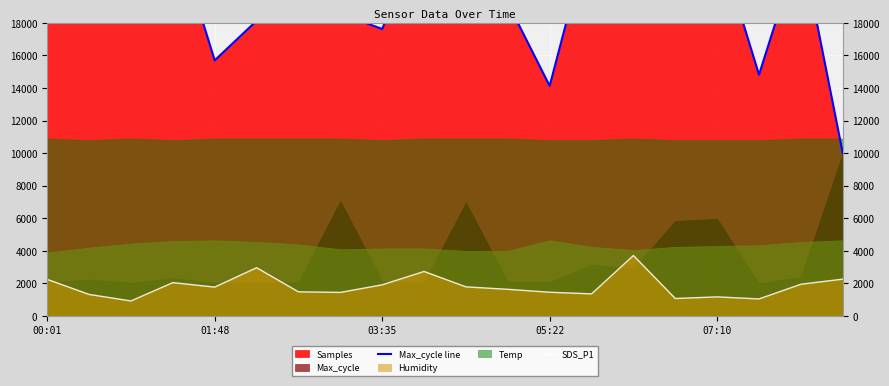

True or false: SDS_P1 and Max_cycle line intersect in this chart.

False